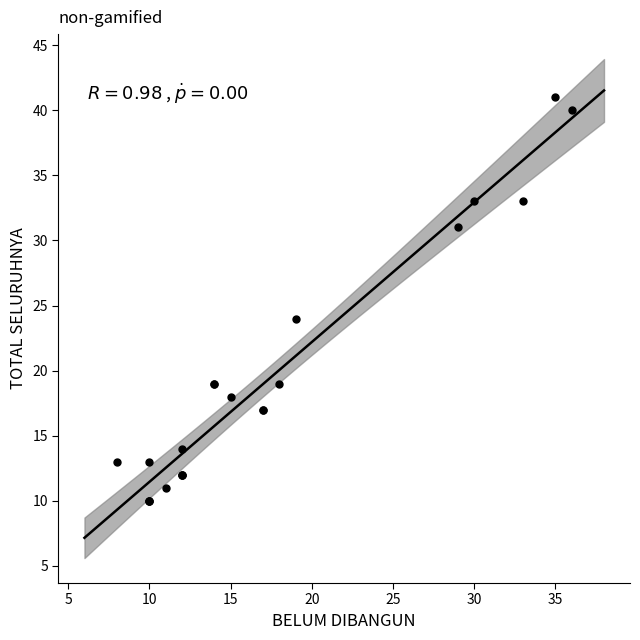

What Y value in the scatter plot is closest to 25?

24